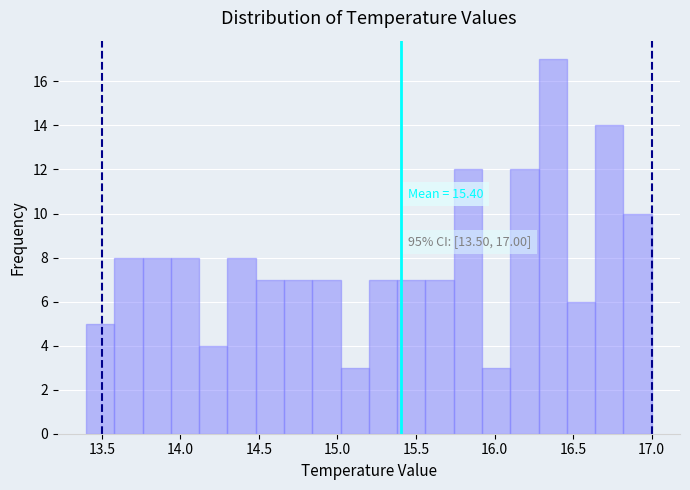

Around what value on the x-axis is the tallest bar? Give the approximate position of its centre, as read against the axis.

16.35